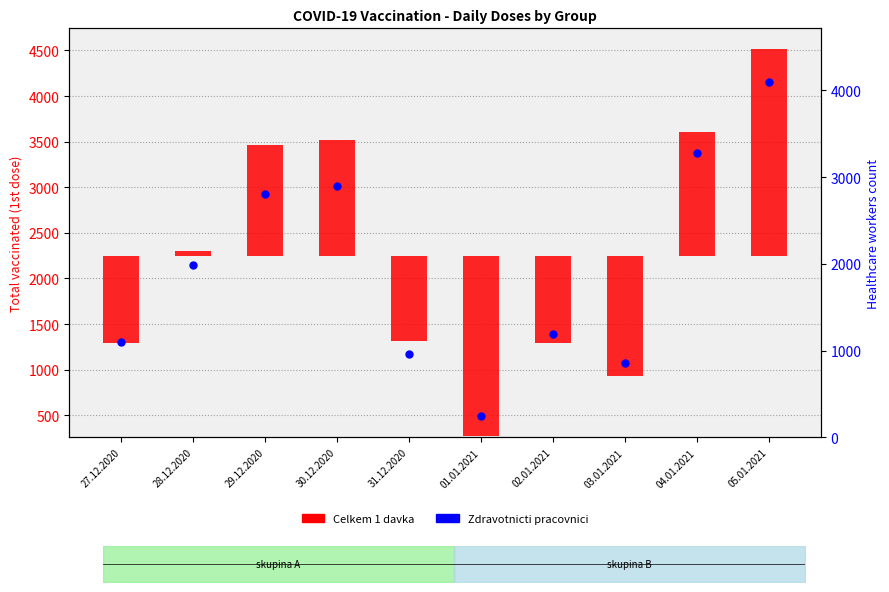

Approximately how many times larger is the value at 04.01.2021 compared to 05.01.2021?

0.8